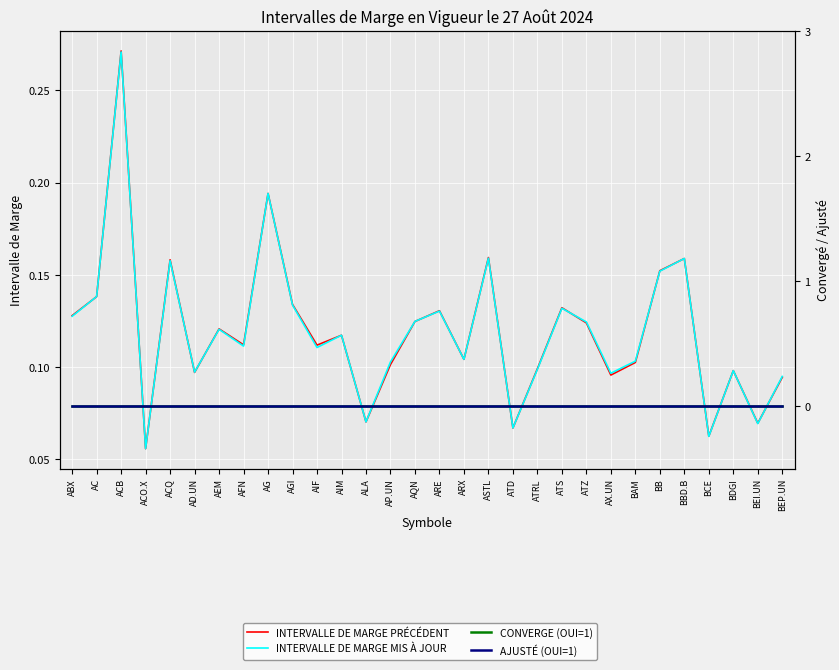

Rank the categories by INTERVALLE DE MARGE MIS À JOUR value from lowest to highest.

ACO.X, BCE, ATD, BEI.UN, ALA, BEP.UN, AX.UN, AD.UN, BDGI, ATRL, AP.UN, BAM, ARX, AIF, AFN, AIM, AEM, ATZ, AQN, ABX, ARE, ATS, AGI, AC, BB, ACQ, BBD.B, ASTL, AG, ACB